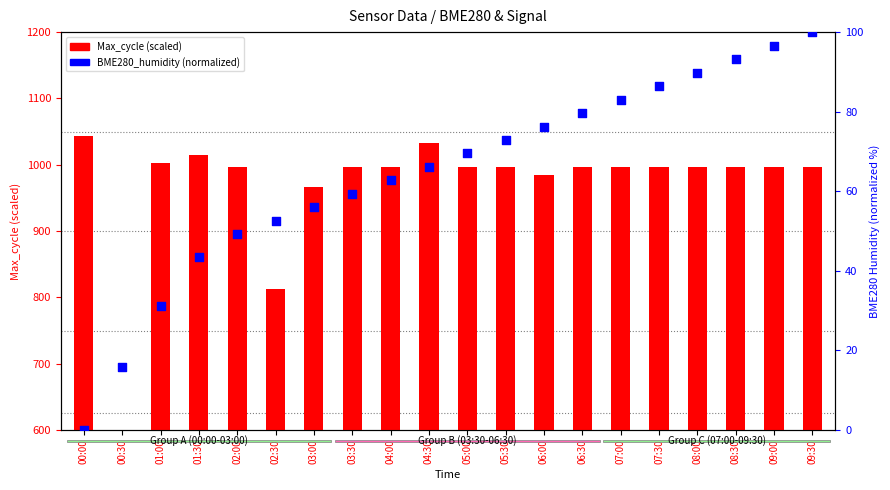

At which category is the sum across all series the highest?

04:30